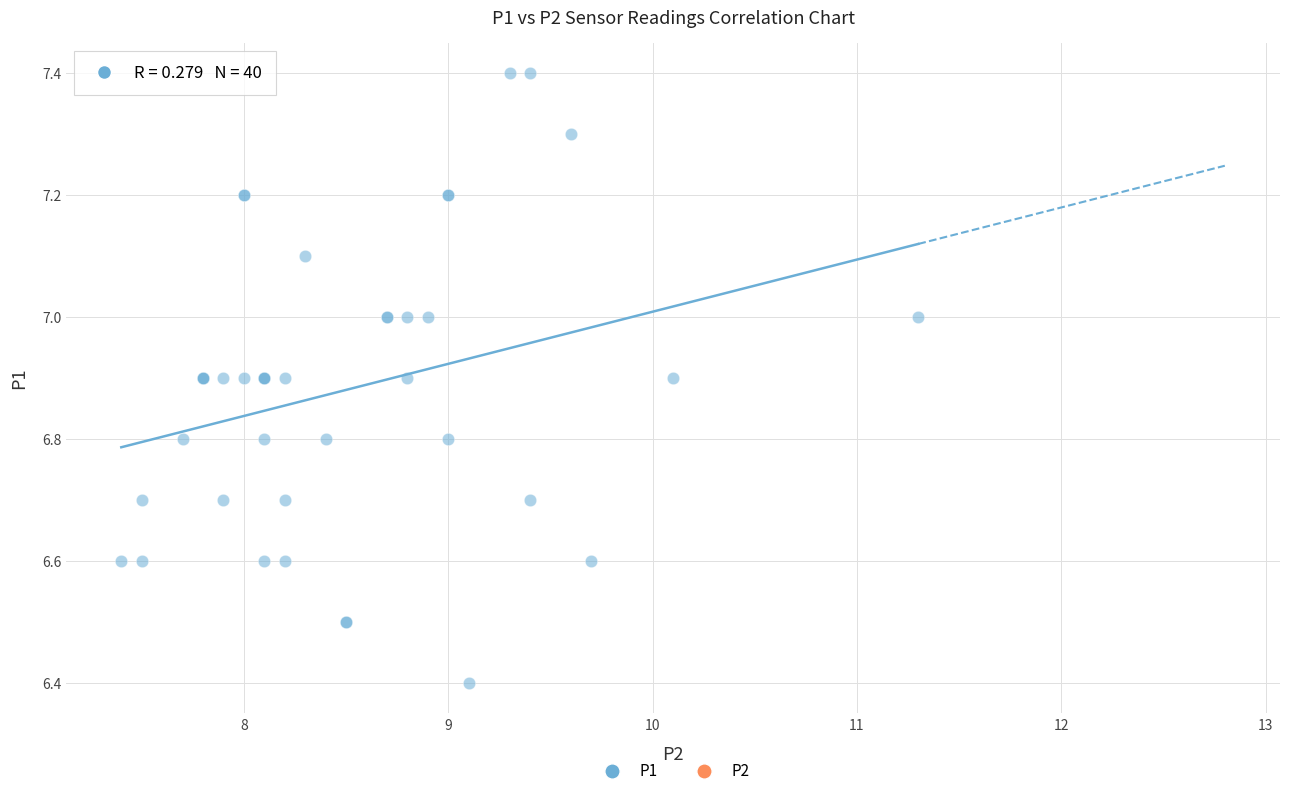

What Y value in the scatter plot is closest to 6?

6.4